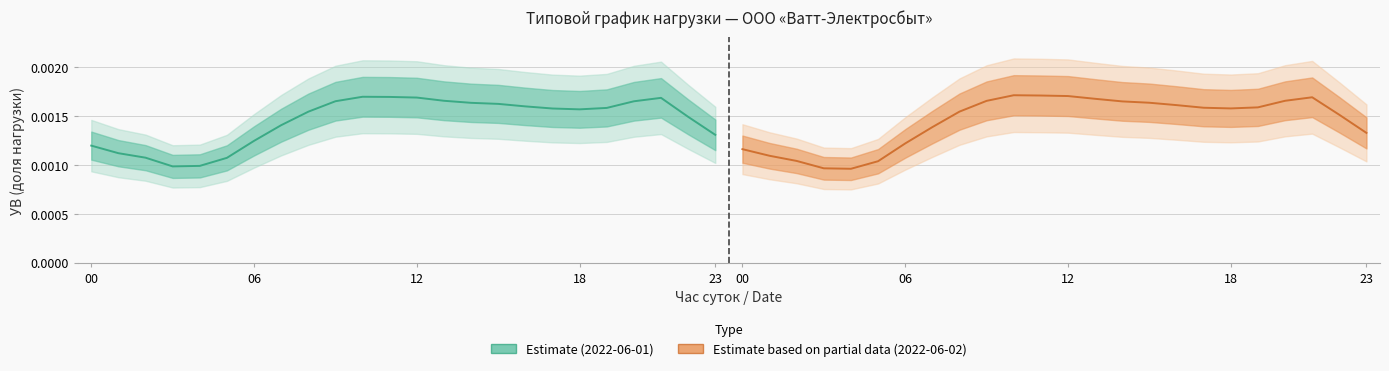

At how many categories does at least one series exceed 0?

24